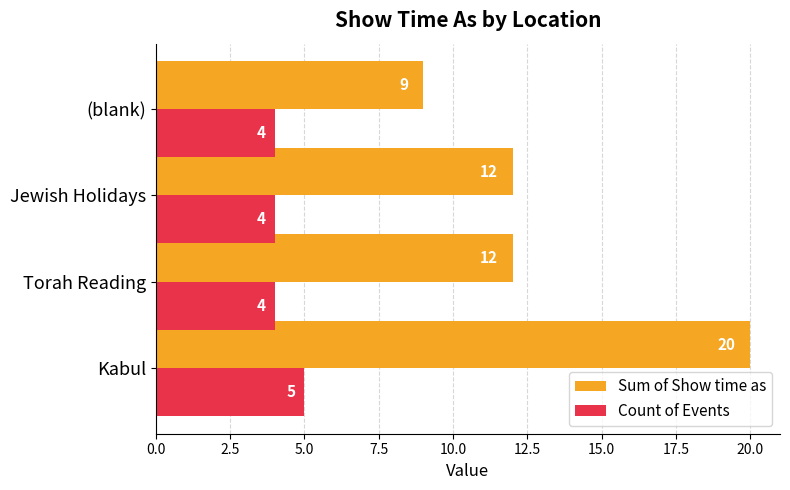

Which series has the widest spread of values?

Sum of Show time as